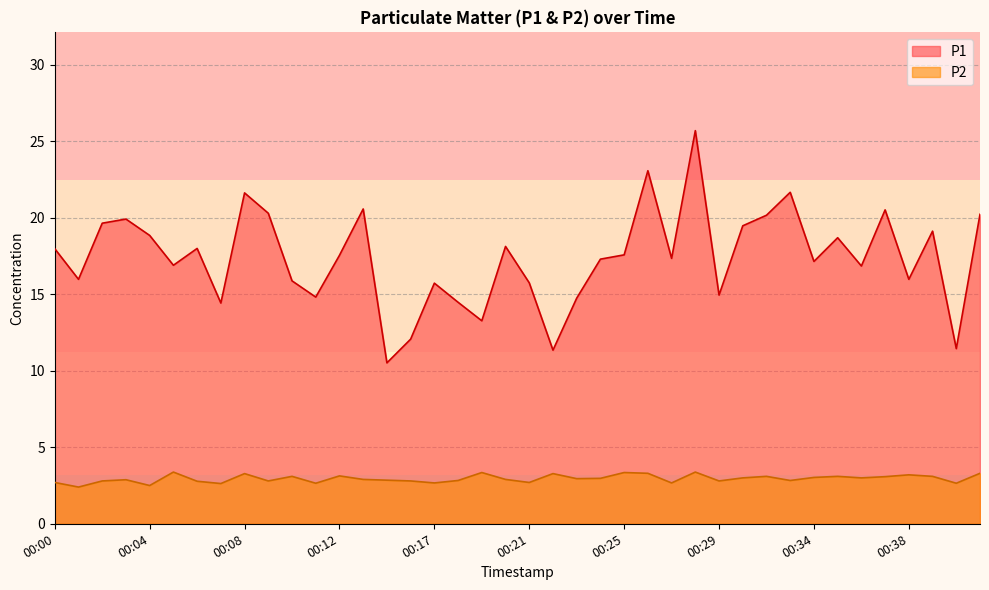

Does the chart display data point markers on the line(s)?

No